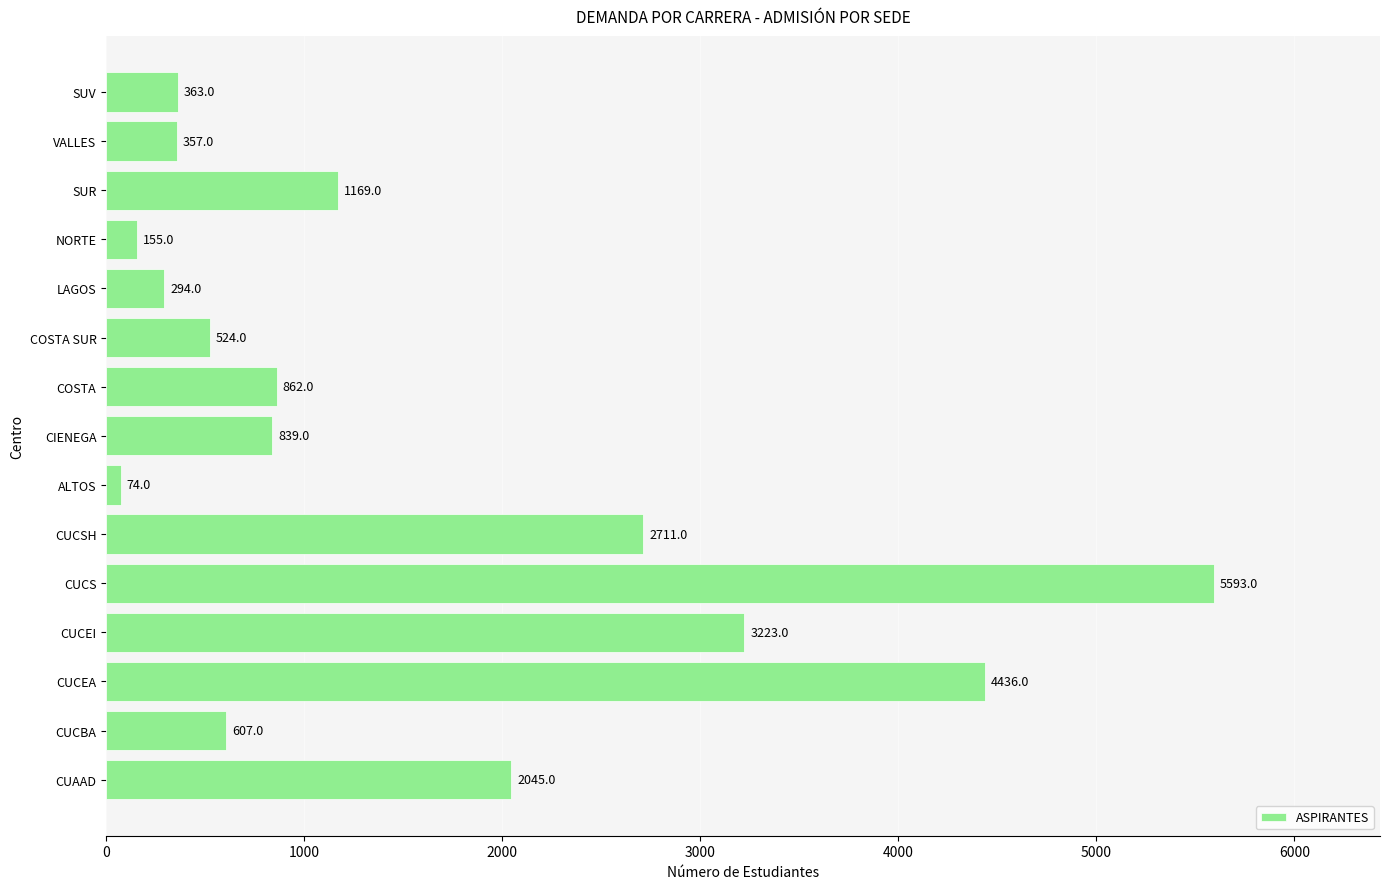

Is it true that the value at SUR is 1968?

False